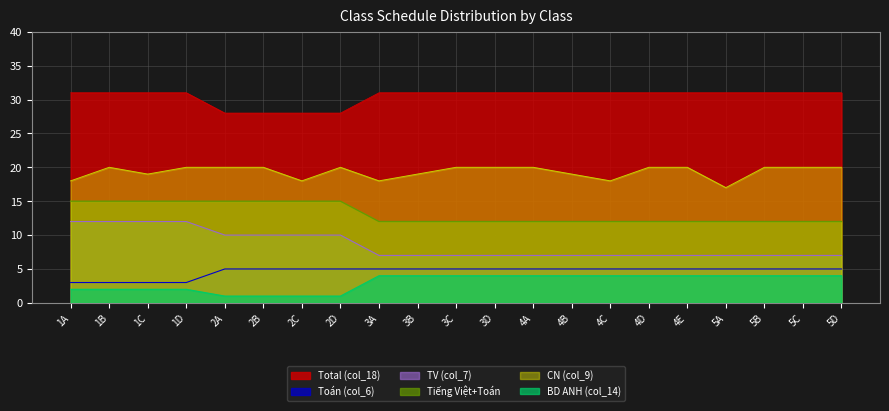

Is it true that CN (col_9) equals 20 at 4D?

True